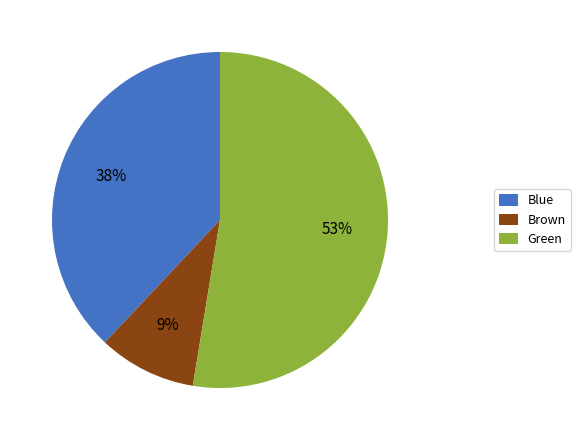

Which has a higher value, Blue or Green?

Green